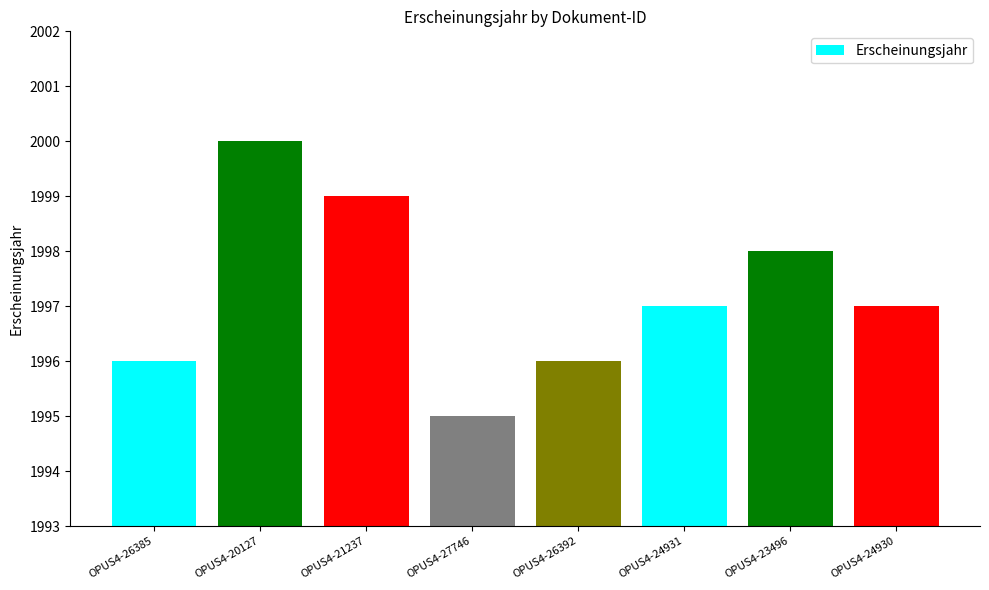

Read the value at OPUS4-24931.

1997